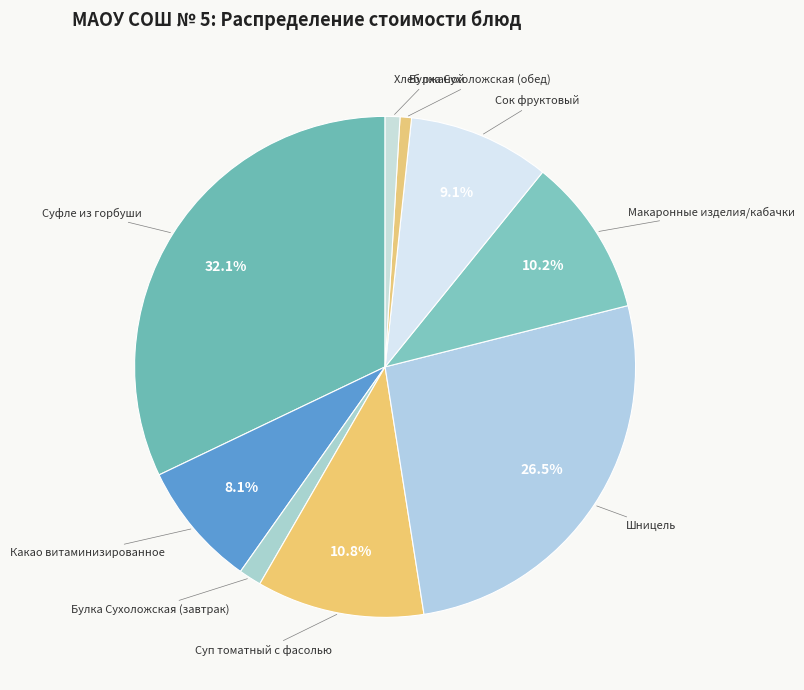

Is it true that Суфле из горбуши is 18% of the pie?

False